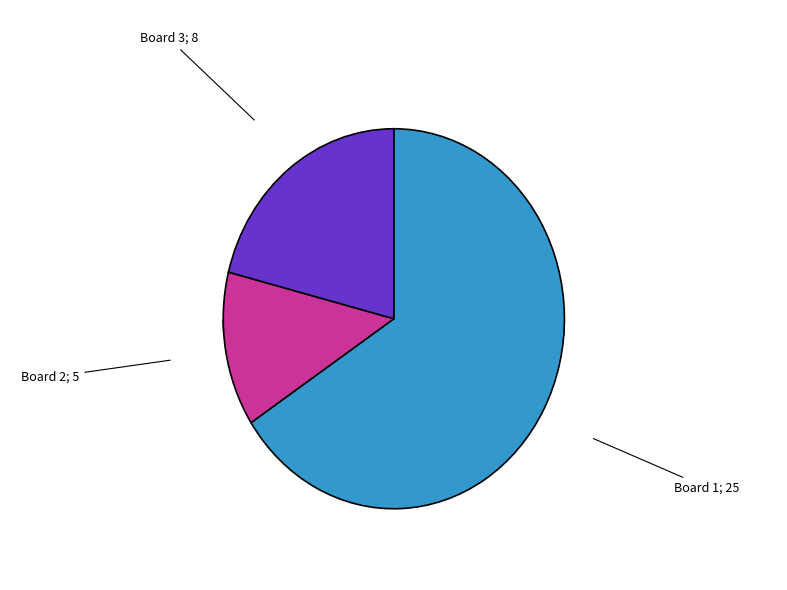

To the nearest percent, what is the difference between the 3 and 2 slice percentages?

8%